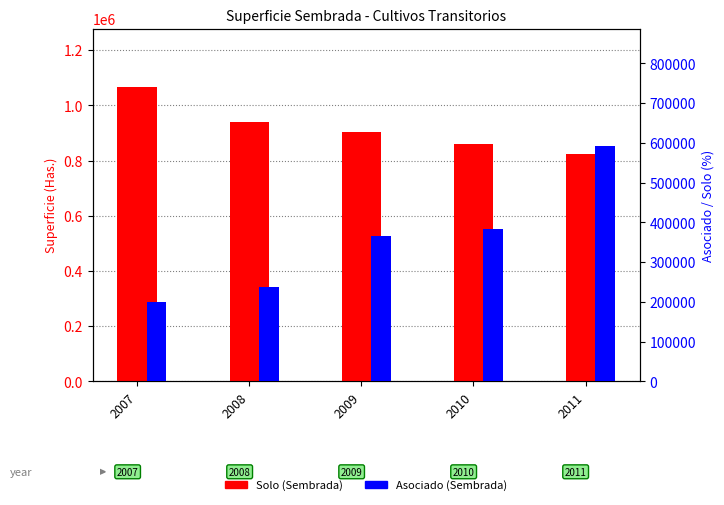

At 2010, list the series in order from smallest to largest.

Asociado, Solo